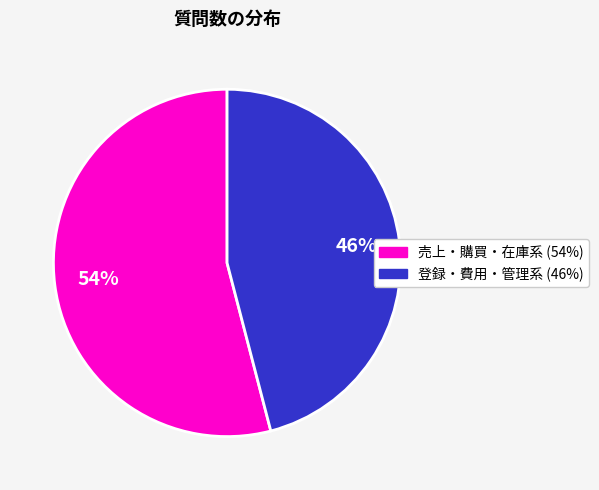

To the nearest percent, what is the difference between the largest and smallest slice percentages?

8%